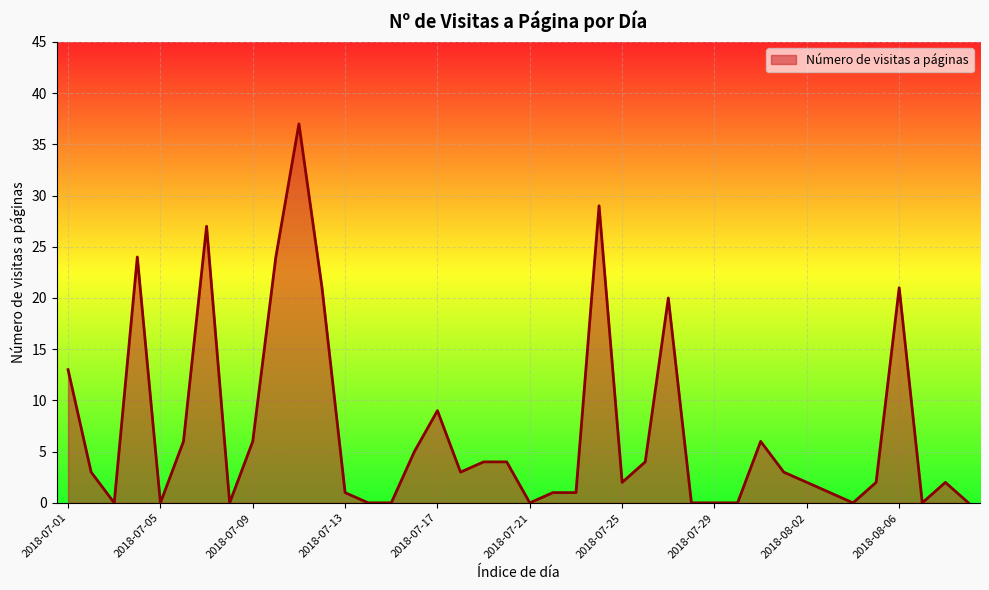

What is the maximum value shown in the chart?

37